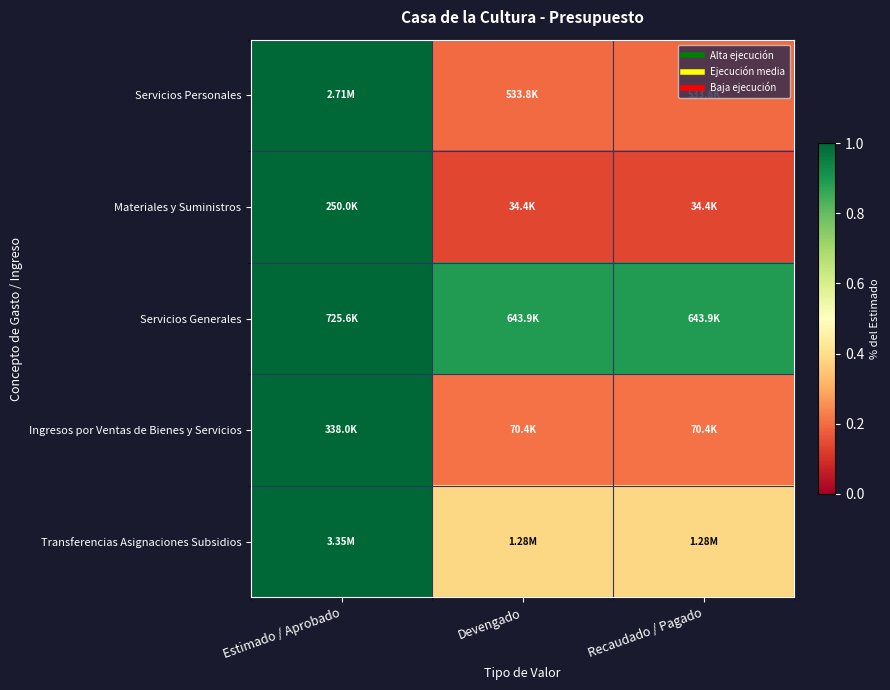

Reading right to left, what are all the values shown in this chart?

Servicios Personales: Recaudado / Pagado=0.2	Devengado=0.2	Estimado / Aprobado=1.0
Materiales y Suministros: Recaudado / Pagado=0.1	Devengado=0.1	Estimado / Aprobado=1.0
Servicios Generales: Recaudado / Pagado=0.9	Devengado=0.9	Estimado / Aprobado=1.0
Ingresos por Ventas de Bienes y Servicios: Recaudado / Pagado=0.2	Devengado=0.2	Estimado / Aprobado=1.0
Transferencias Asignaciones Subsidios: Recaudado / Pagado=0.4	Devengado=0.4	Estimado / Aprobado=1.0